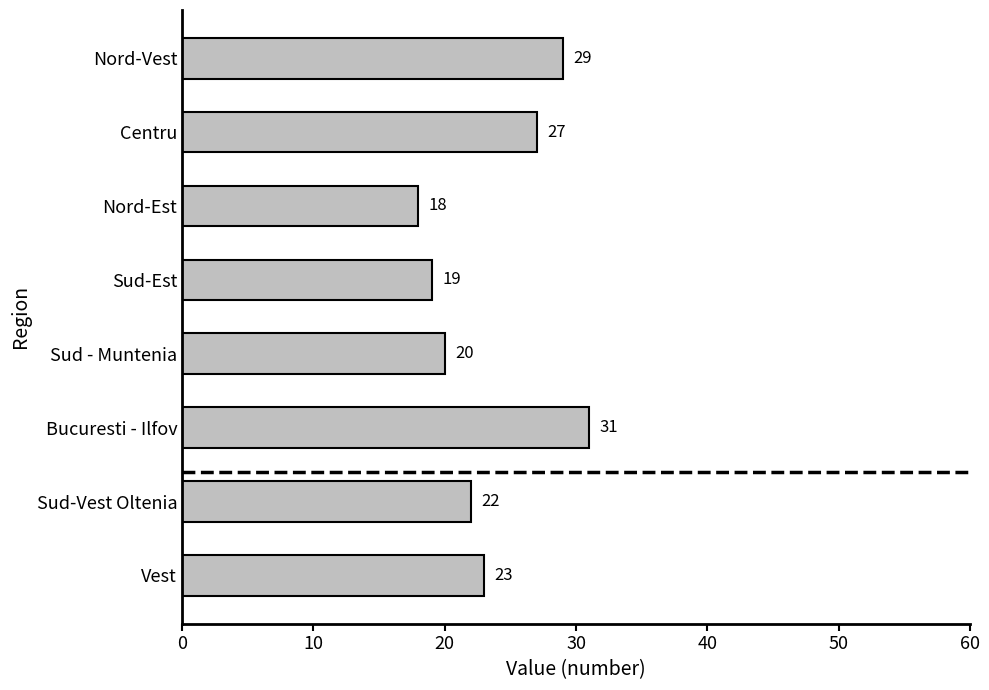

The chart shows a value of 22 at Sud-Vest Oltenia. True or false?

True